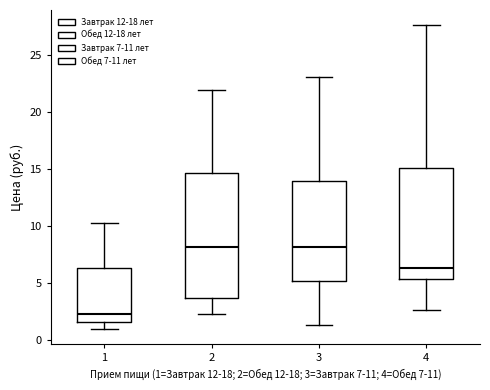

Where is the lower edge of the box at x = 2 on the y-axis? The values are not printed on the chart, so give them approximately, as read against the axis.

3.5